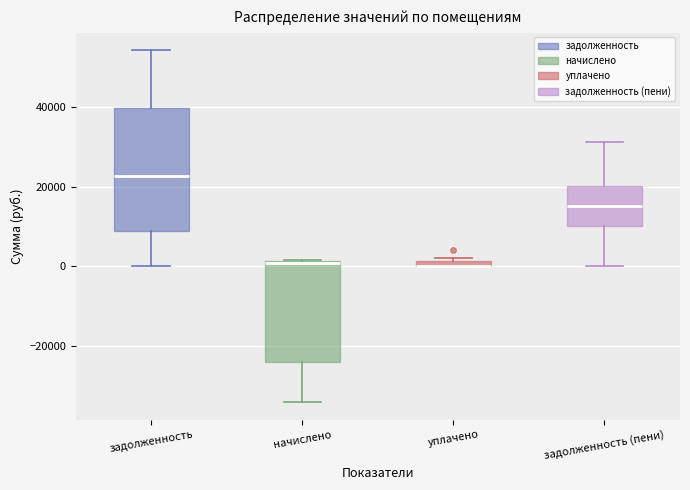

Comparing the boxes themselves (not the whiskers), which one is the tallest?

задолженность